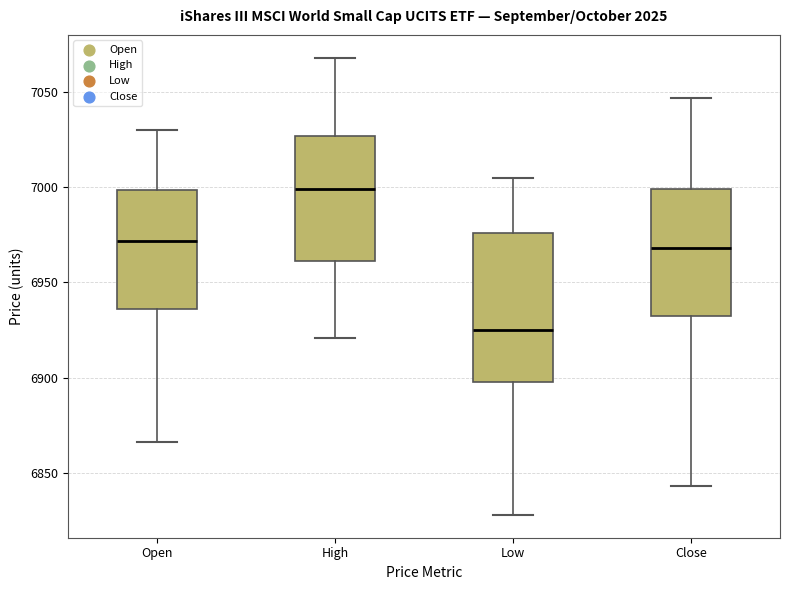

Reading left to right, read every box against the y-axis: the position of its median line, the range the box covers, and the ends of its whiskers. The values are not printed on the chart, so give them approximately, as read against the axis.

Open: median 6970, box 6935 to 7000, whiskers 6865 to 7030
High: median 7000, box 6960 to 7025, whiskers 6920 to 7070
Low: median 6925, box 6900 to 6975, whiskers 6830 to 7005
Close: median 6970, box 6935 to 7000, whiskers 6845 to 7045